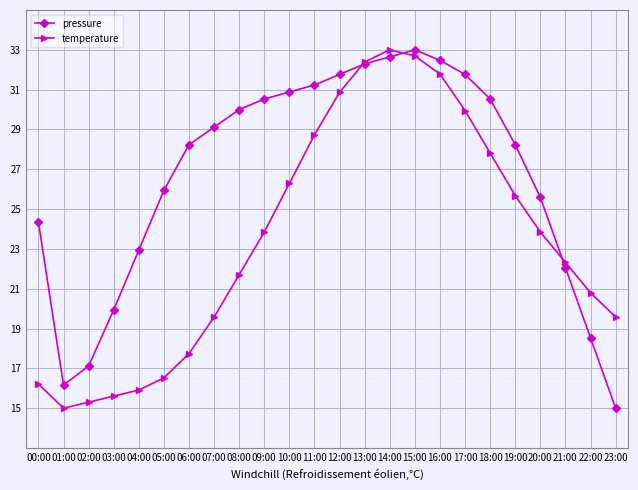

What position from the left is 23:00?

24